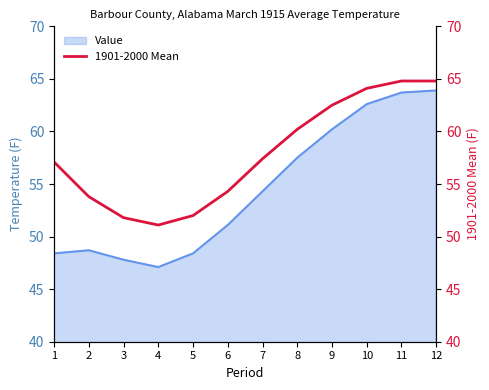

The value of Value at 1 is 48.4. True or false?

True